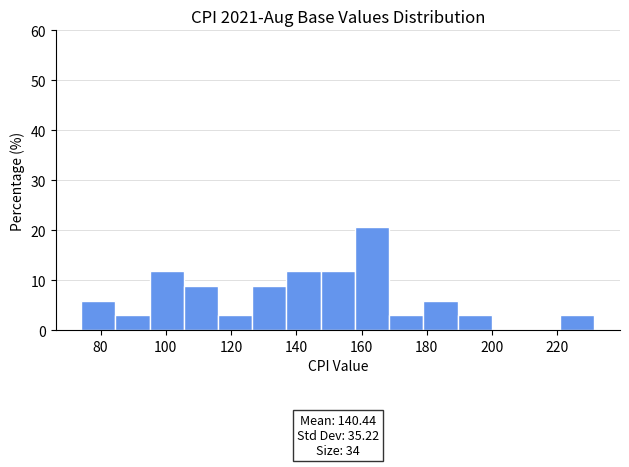

Over which range of the x-axis is the bar tallest?

158 to 168